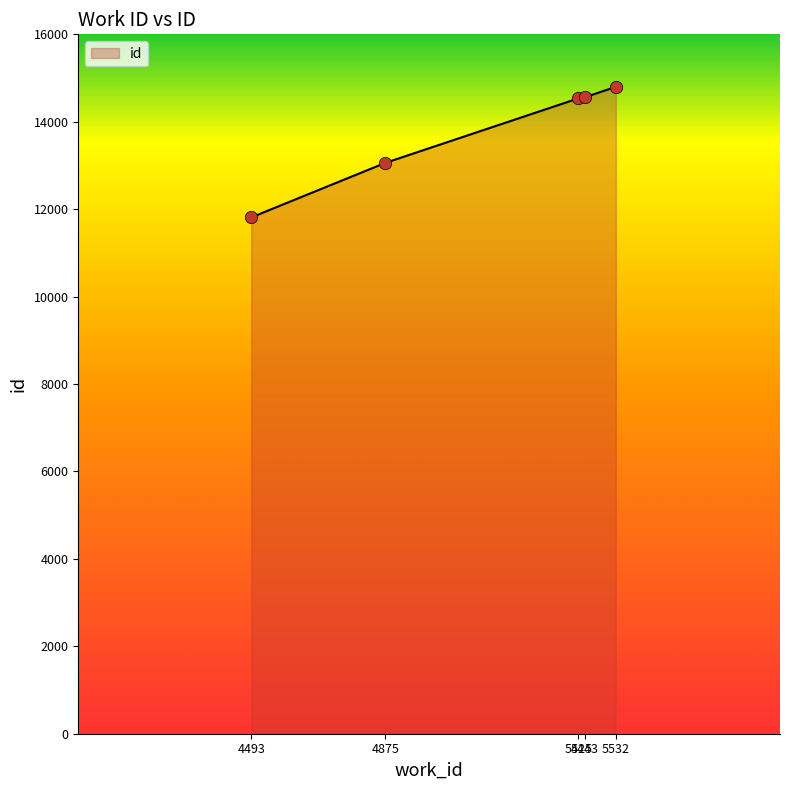

Which has a higher value, 4493 or 4875?

4875